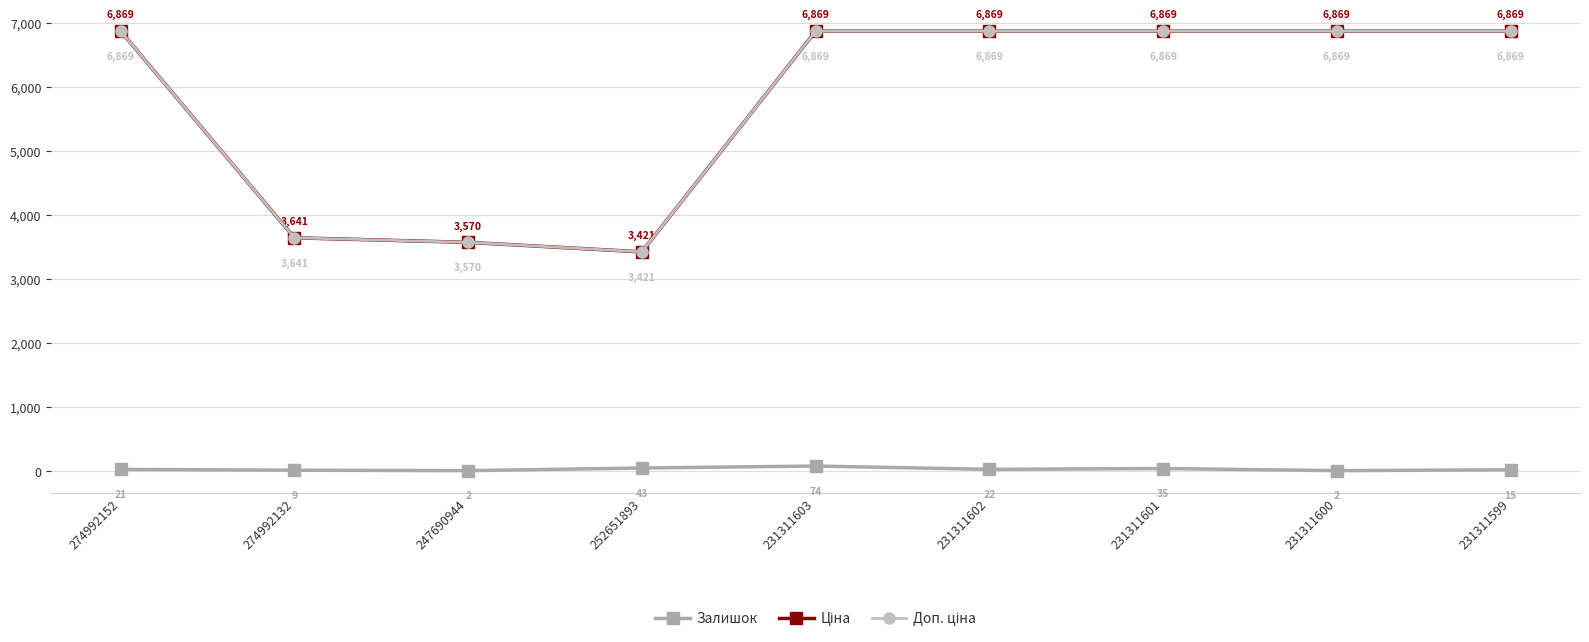

At how many categories does at least one series exceed 3117?

9